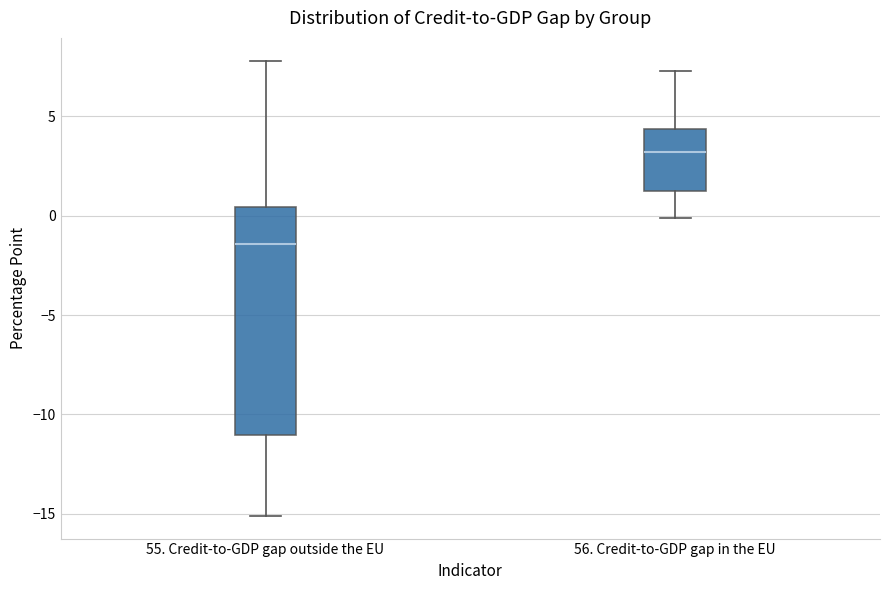

Which box's median line is the highest?

56. Credit-to-GDP gap in the EU